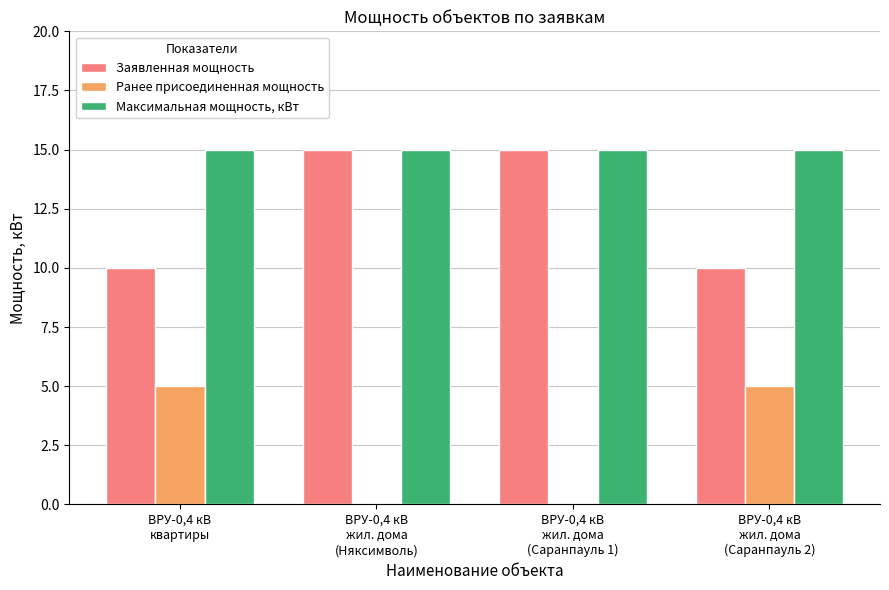

Are the bars horizontal?

No